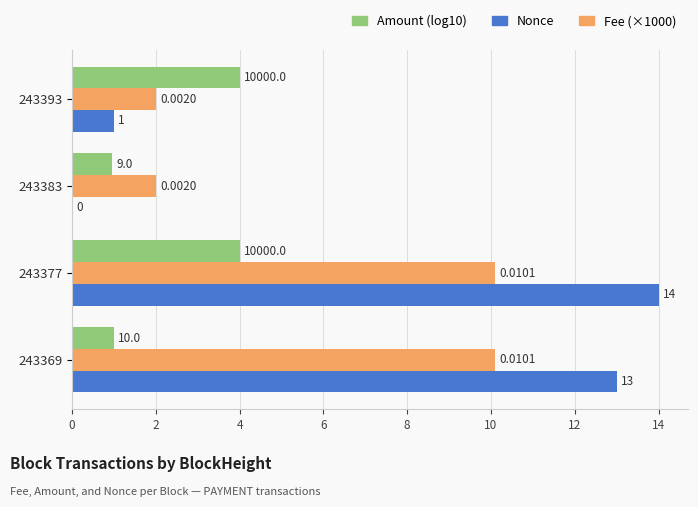

Is the value of Nonce at 243377 greater than the value of Fee (×1000) at 243369?

Yes